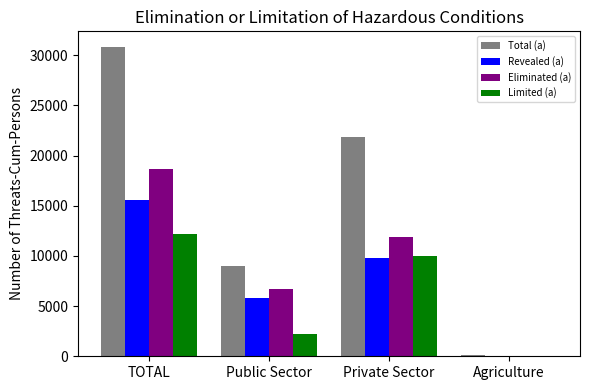

How many categories are shown in the chart?

4